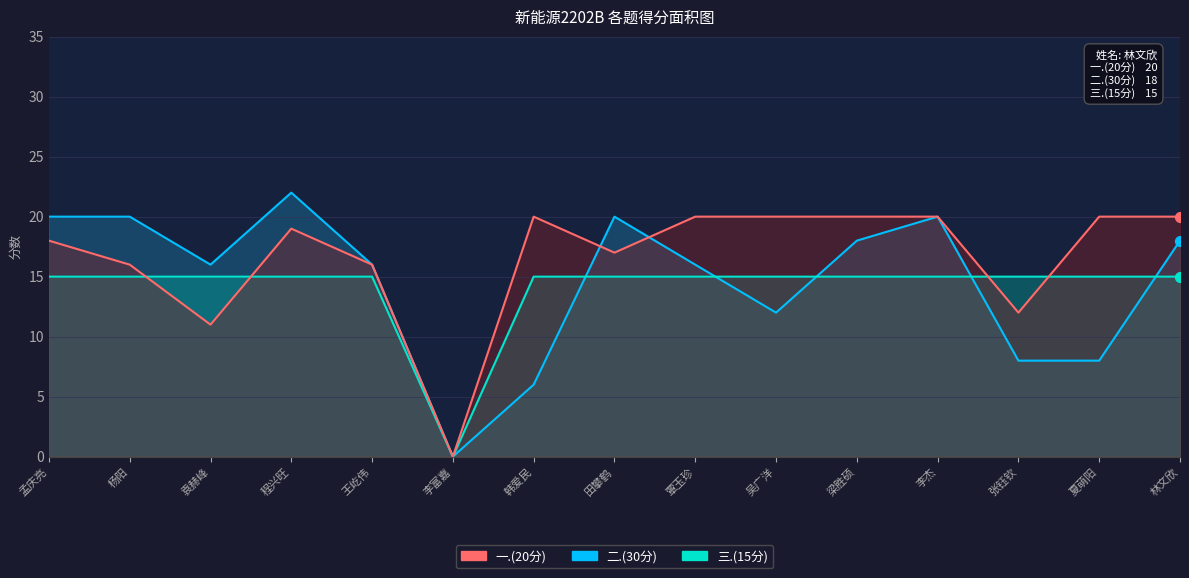

What are all the series names shown in the legend?

一.(20分), 二.(30分), 三.(15分)